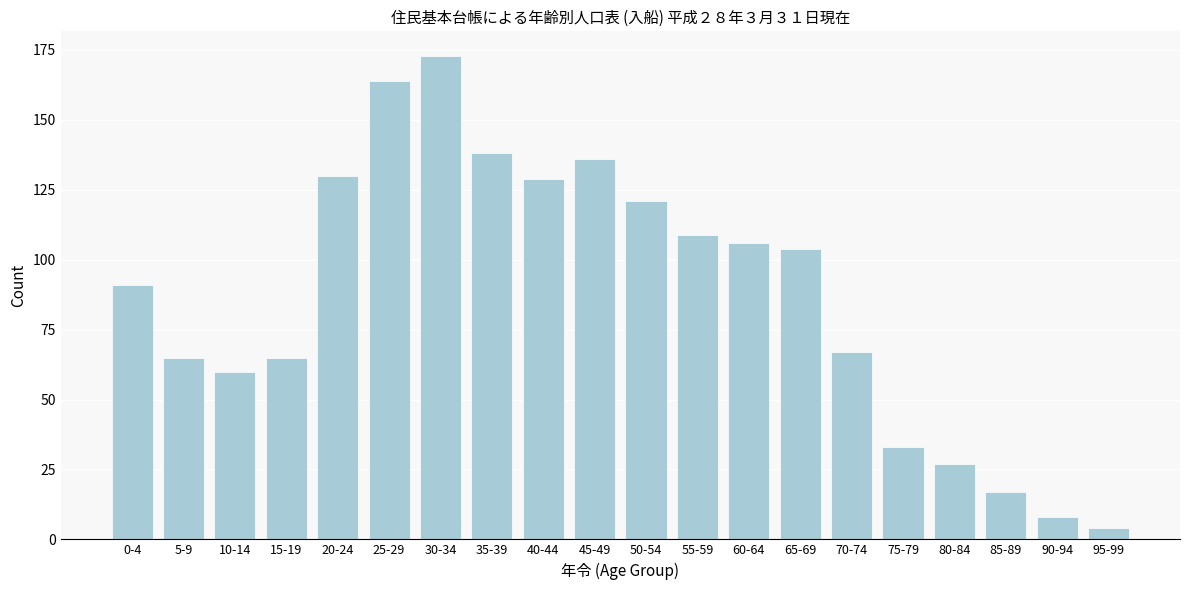

Reading left to right, transcribe all the data shown in this chart.

91	65	60	65	130	164	173	138	129	136	121	109	106	104	67	33	27	17	8	4